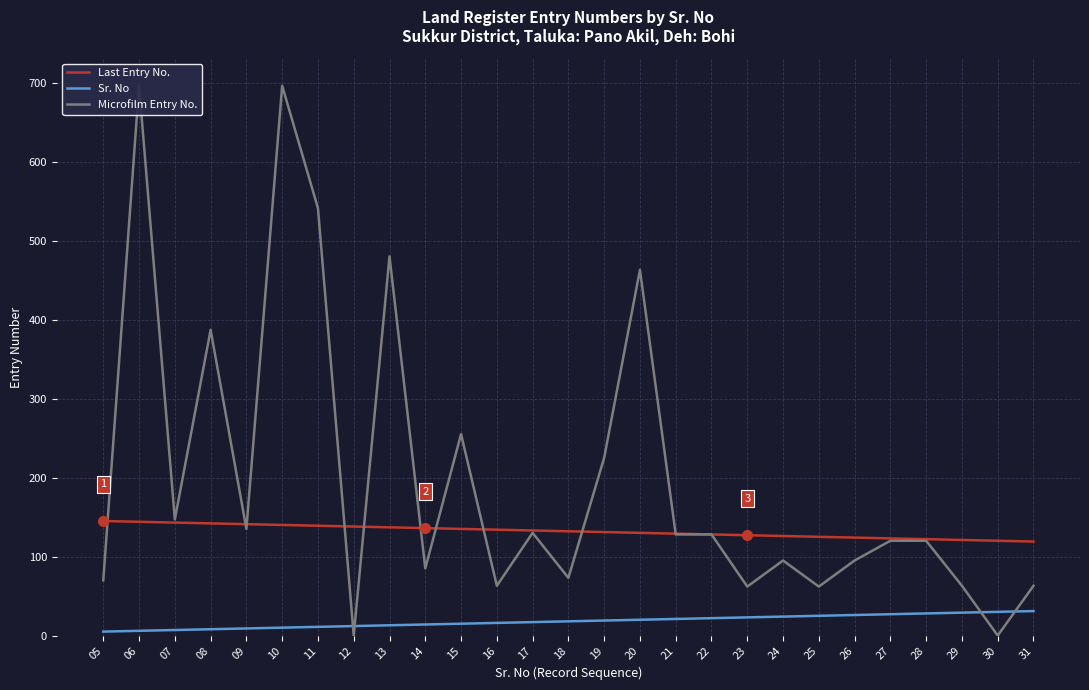

Between 12 and 13, which series saw the biggest shift?

Microfilm Entry No.